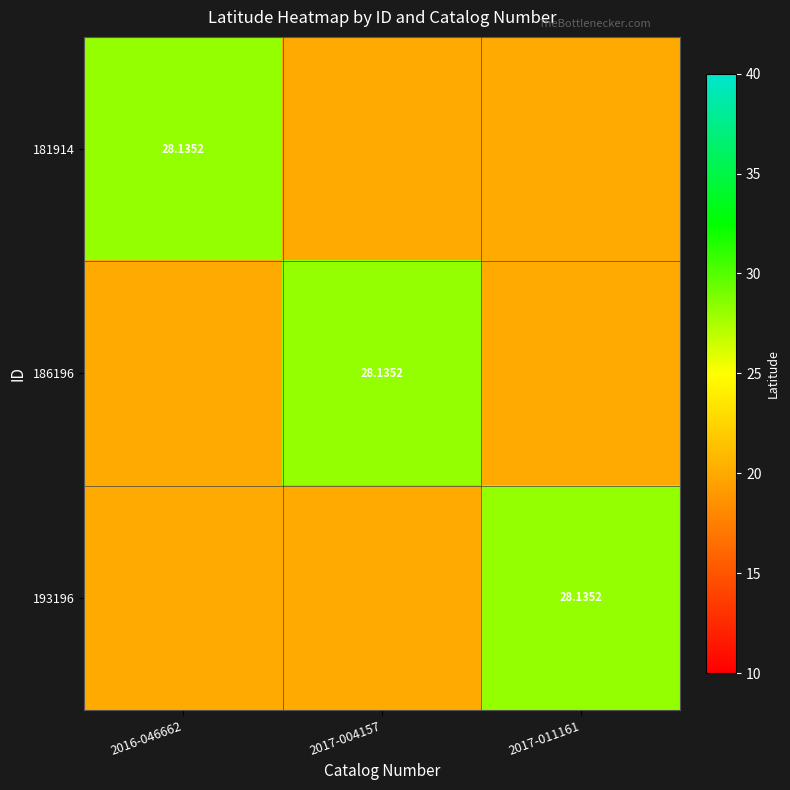

What is the maximum value for 186196?

28.1